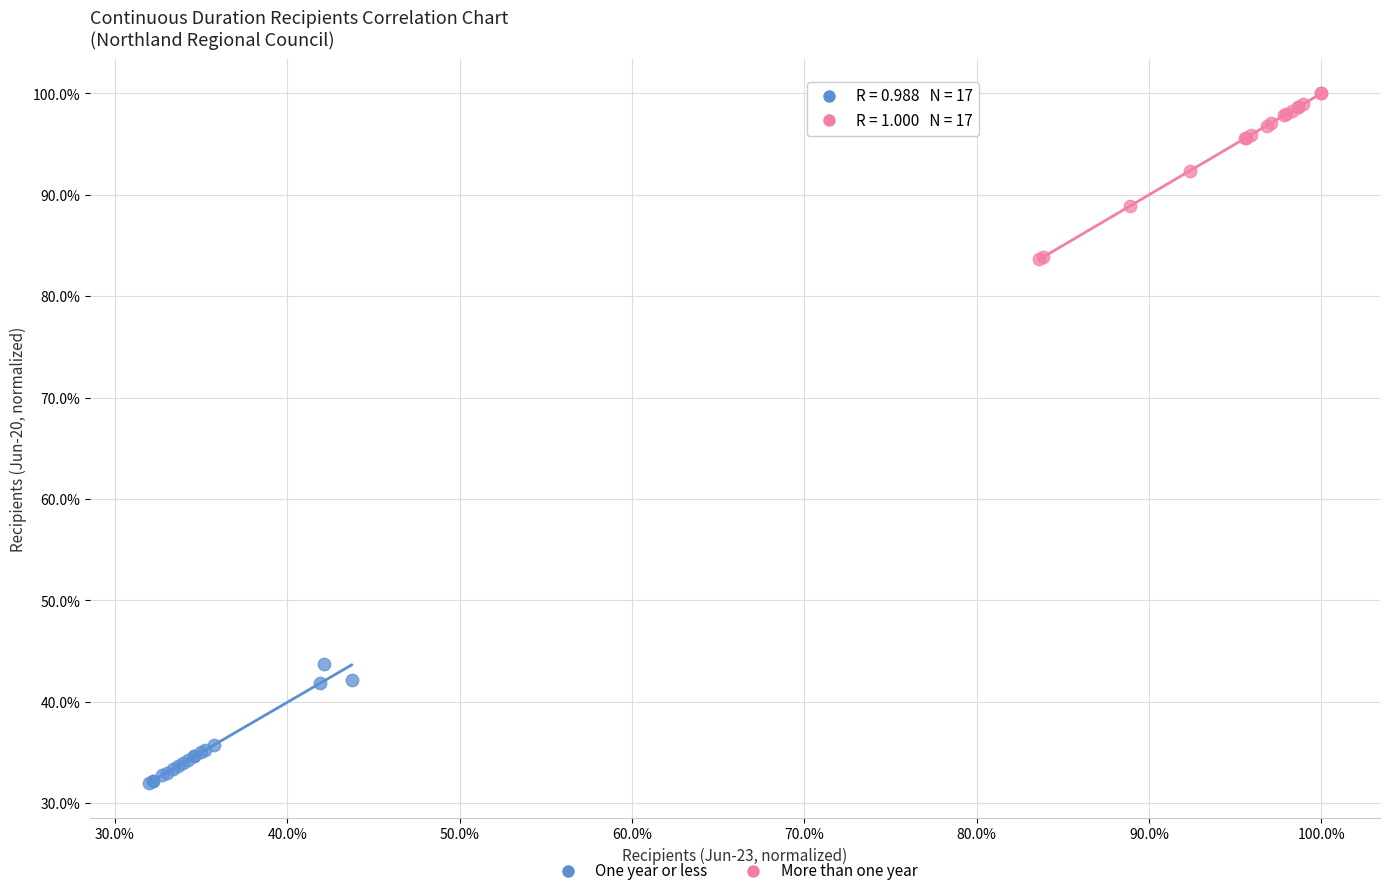

Which series reaches the maximum Y coordinate?

More than one year